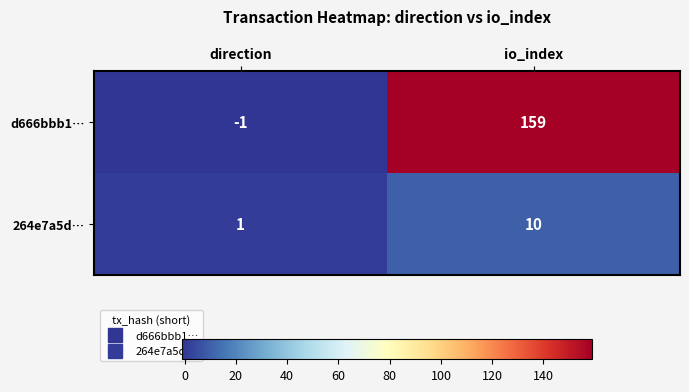

Rank the series by their average value, from highest to lowest.

d666bbb1…, 264e7a5d…